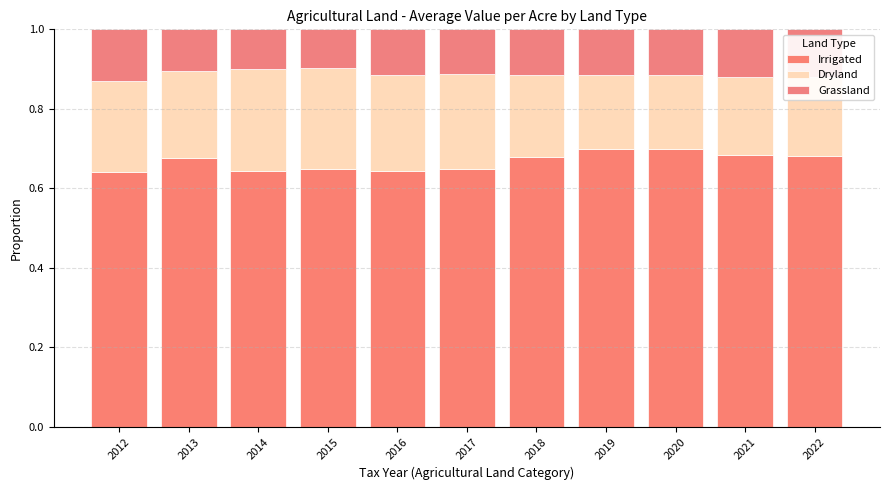

What is the average value of the Irrigated series?

0.7